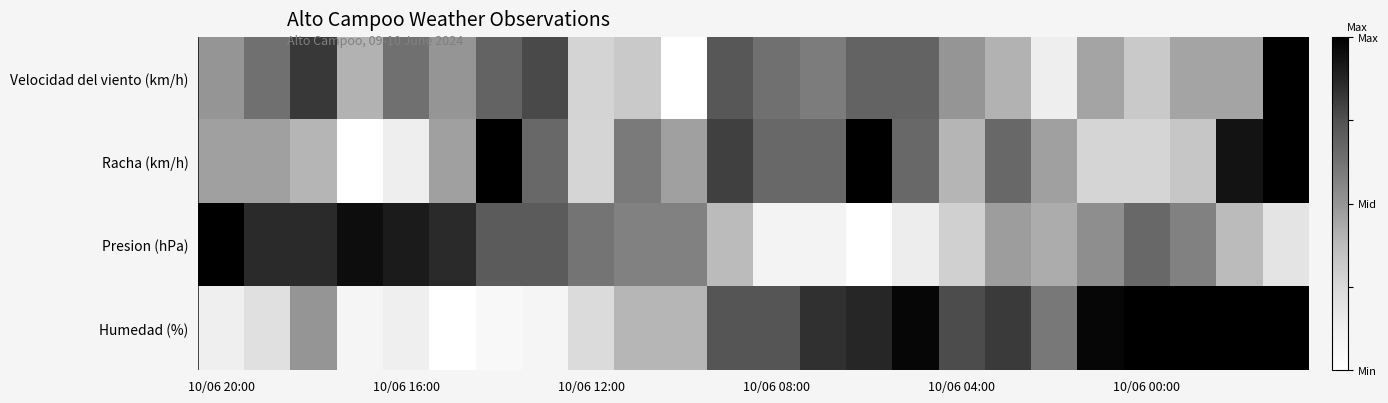

Reading left to right, list all the values displayed in this chart.

Velocidad del viento (km/h): 0.5	0.6	0.8	0.4	0.6	0.5	0.7	0.8	0.3	0.3	0.0	0.7	0.6	0.6	0.7	0.7	0.5	0.4	0.1	0.5	0.3	0.5	0.5	1.0
Racha (km/h): 0.5	0.5	0.4	0.0	0.1	0.5	1.0	0.7	0.3	0.6	0.5	0.8	0.7	0.7	1.0	0.7	0.4	0.7	0.5	0.3	0.3	0.3	0.9	1.0
Presion (hPa): 1.0	0.9	0.9	1.0	0.9	0.9	0.7	0.7	0.6	0.6	0.6	0.4	0.1	0.1	0.0	0.1	0.3	0.5	0.4	0.5	0.7	0.6	0.4	0.2
Humedad (%): 0.1	0.2	0.5	0.1	0.1	0.0	0.1	0.1	0.2	0.4	0.4	0.7	0.7	0.8	0.9	1.0	0.8	0.8	0.6	1.0	1.0	1.0	1.0	1.0